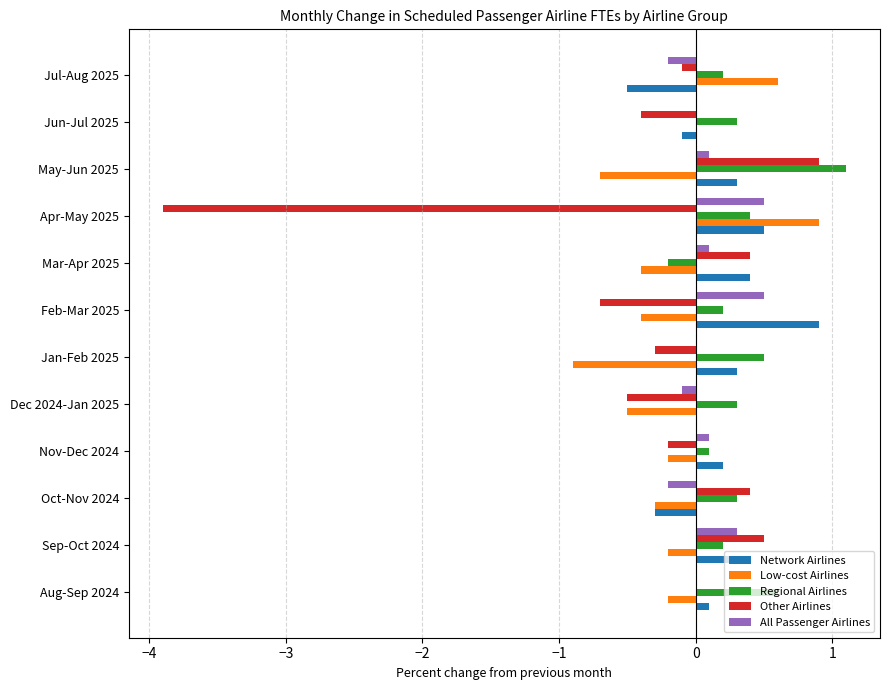

The value of Regional Airlines at Dec 2024-Jan 2025 is 0.3. True or false?

True